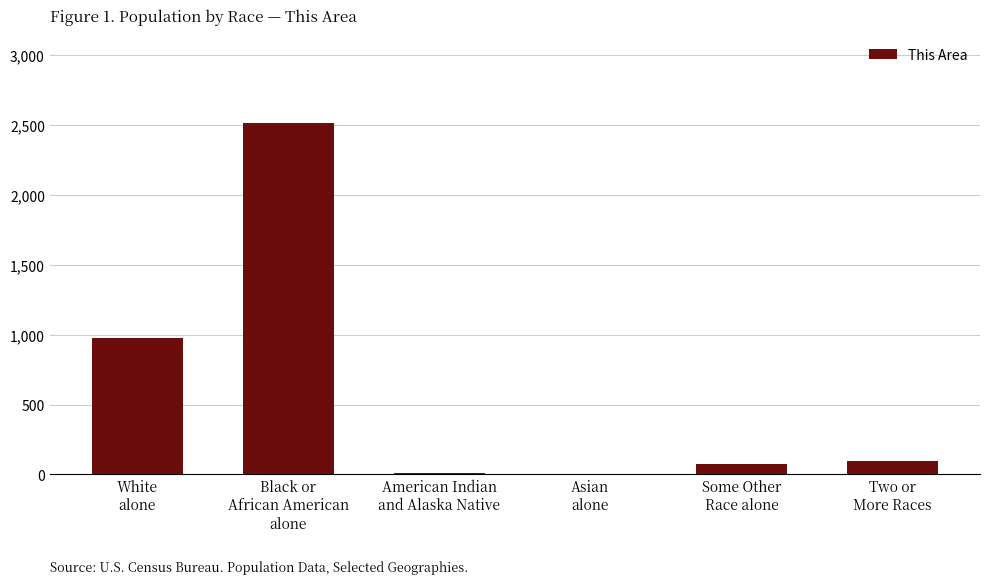

What is the change in value from Asian
alone to Two or
More Races?

+91